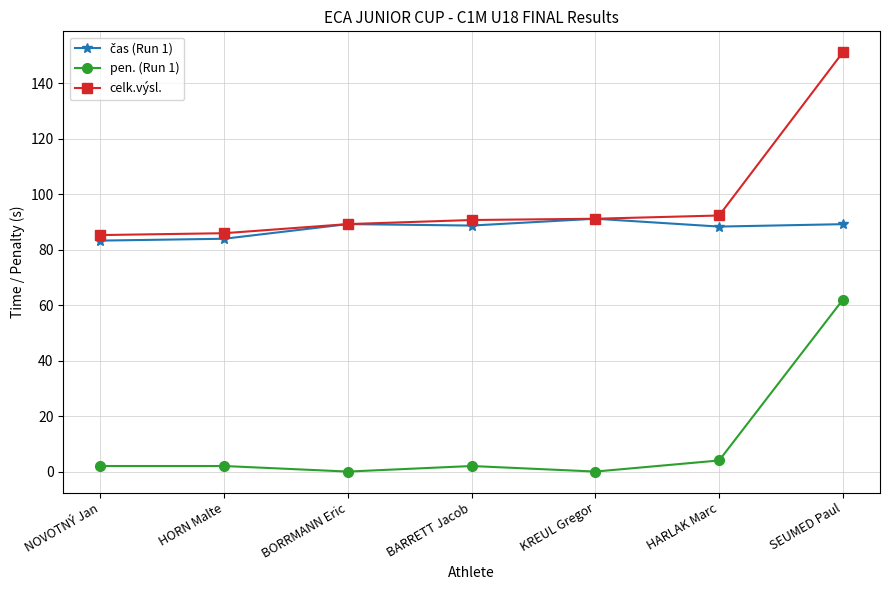

How many data points does each series have?

7